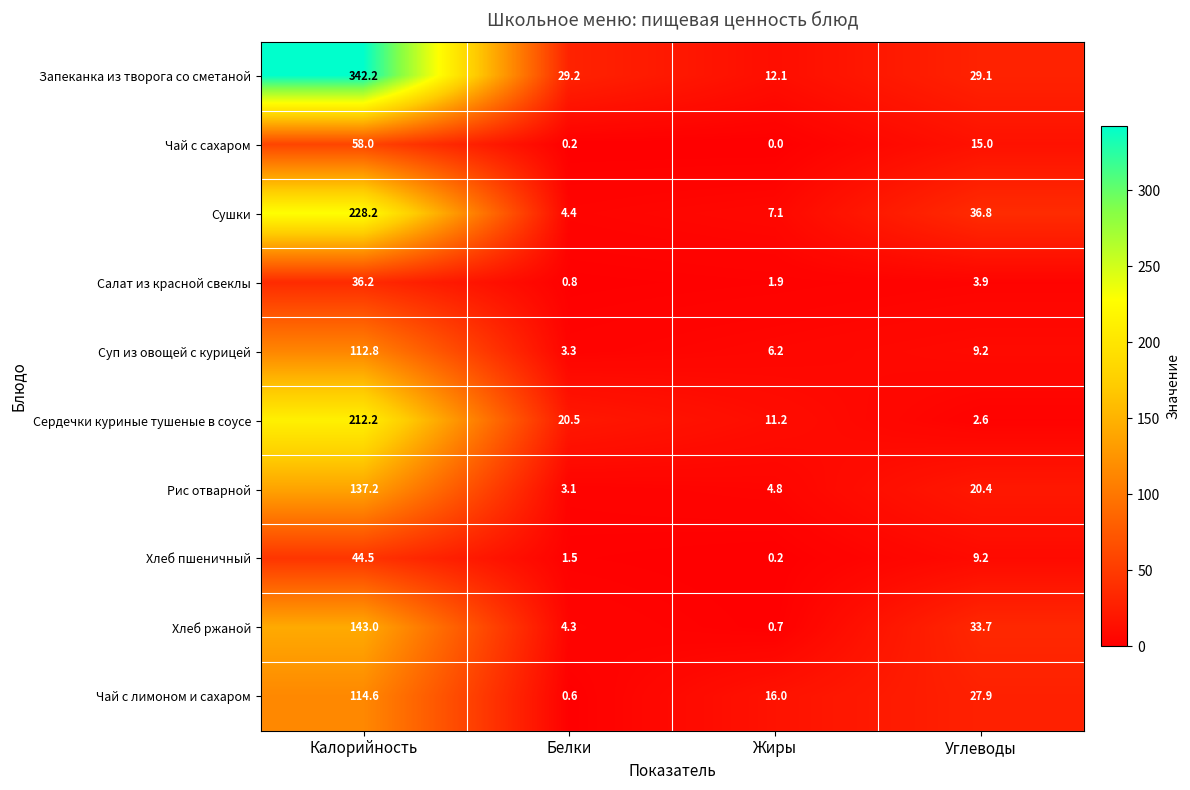

How many categories are shown in the chart?

4